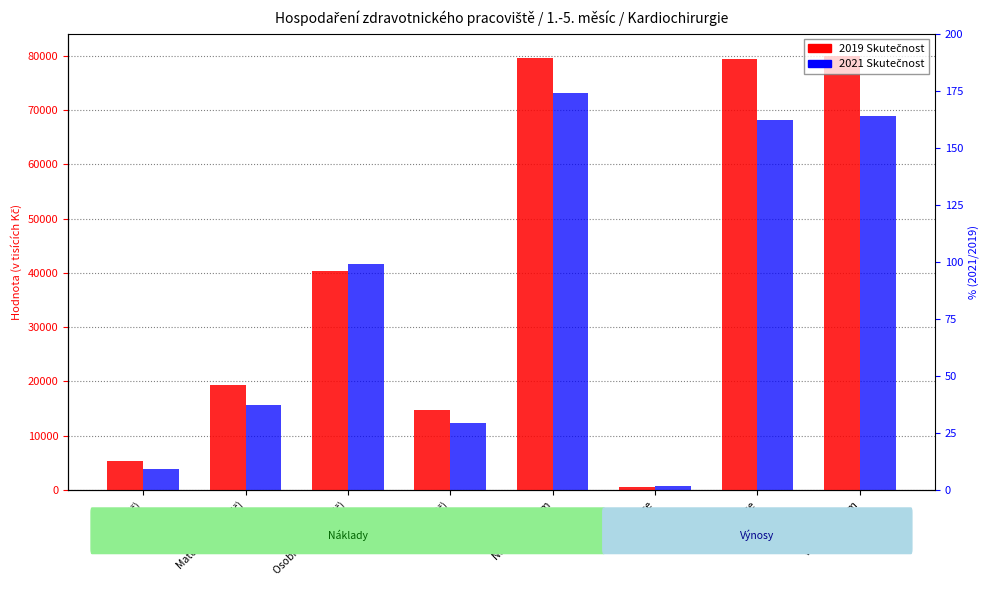

Which has a higher value, Náklady celkem or Ostatní (Kč)?

Náklady celkem